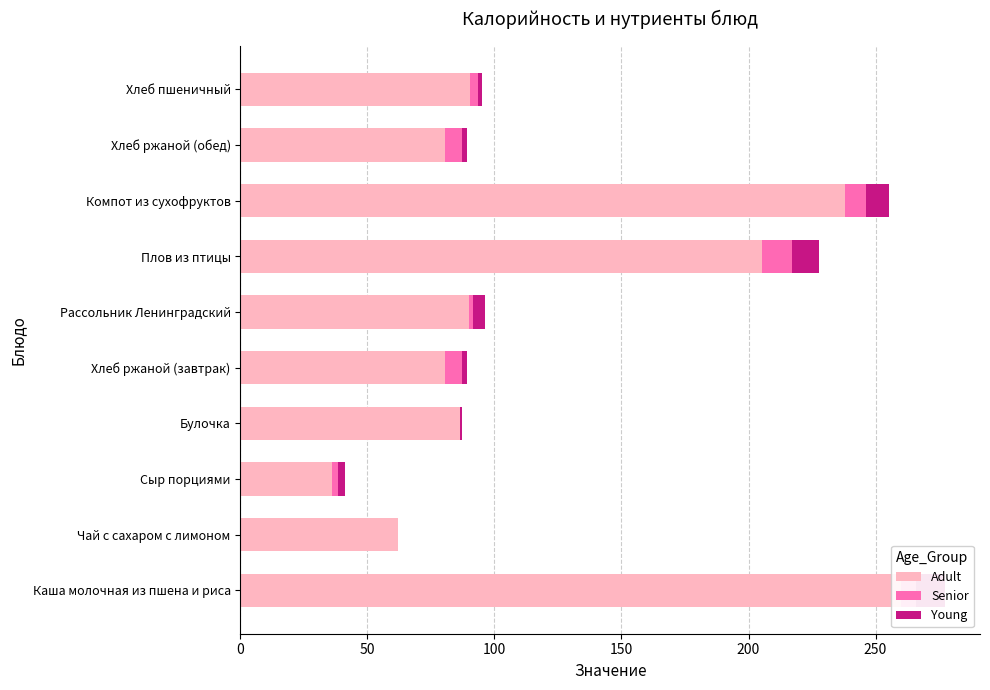

True or false: Senior has a value of 2.6 at Компот из сухофруктов.

False